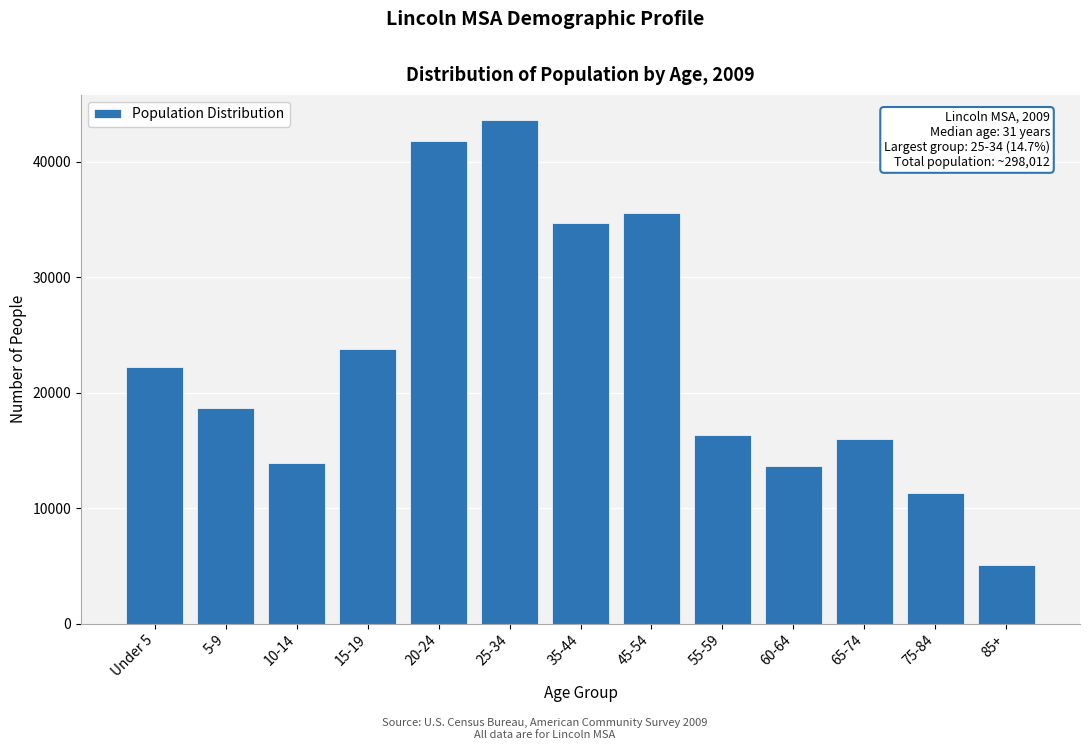

Reading left to right, list all the values displayed in this chart.

Under 5=22232	5-9=18695	10-14=13940	15-19=23761	20-24=41840	25-34=43626	35-44=34728	45-54=35617	55-59=16330	60-64=13651	65-74=16025	75-84=11284	85+=5047